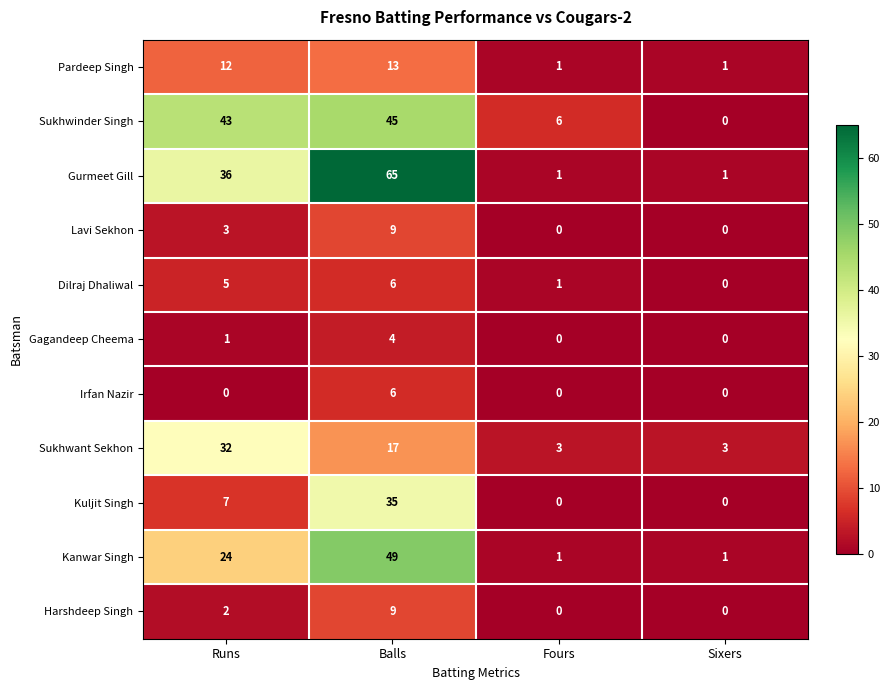

The Harshdeep Singh series shows 12 at Balls. True or false?

False